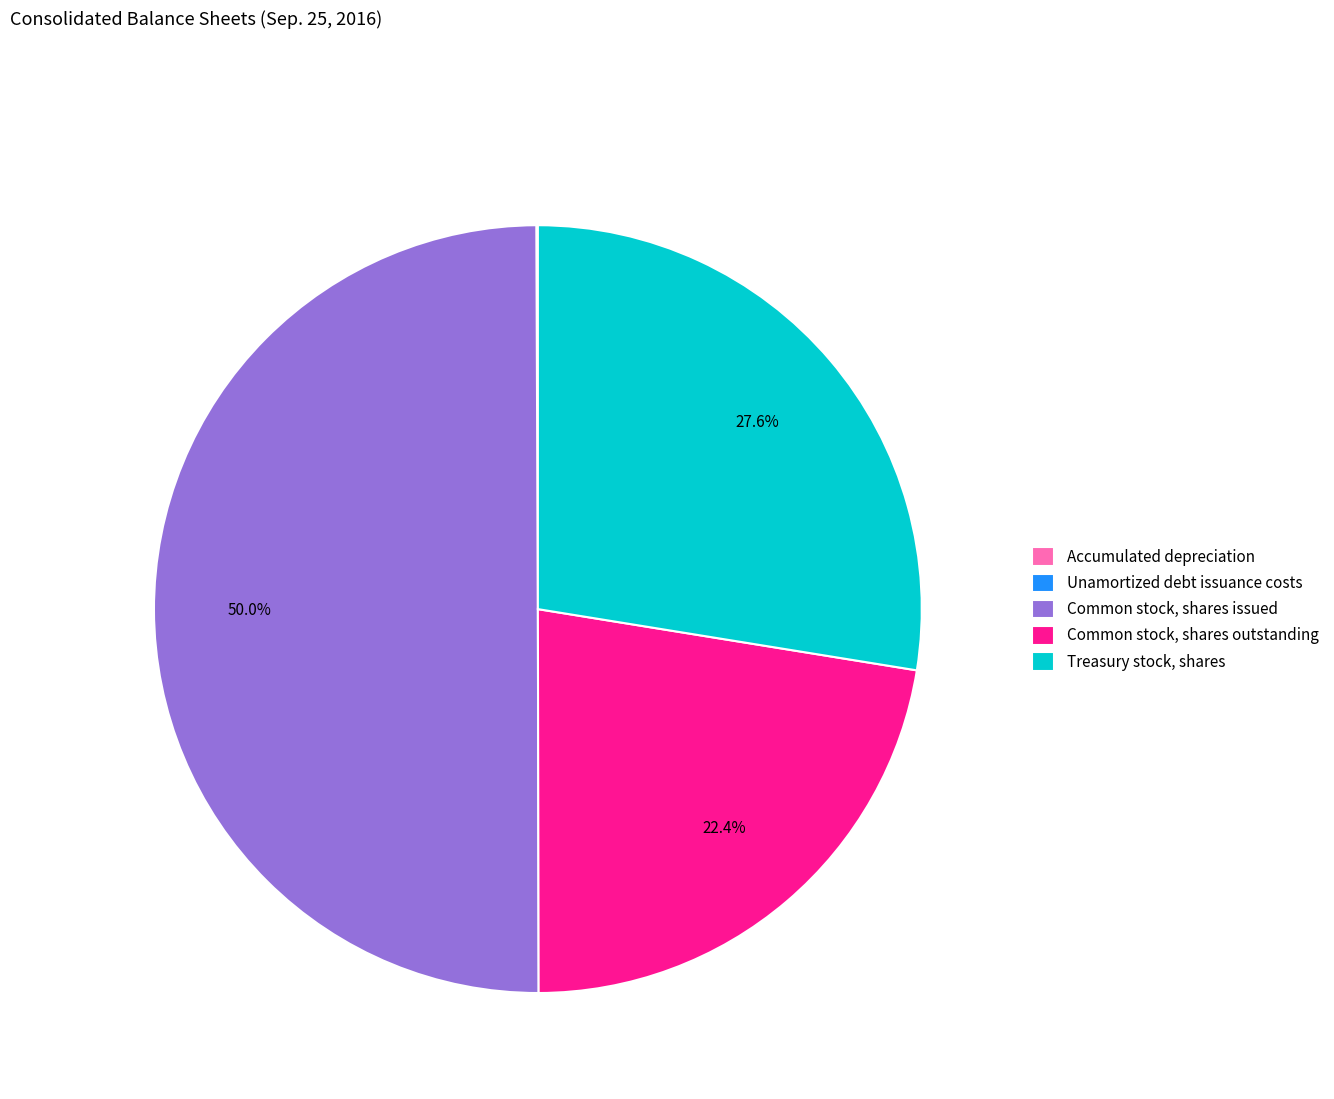

What is the largest slice in the pie chart?

Common stock, shares issued